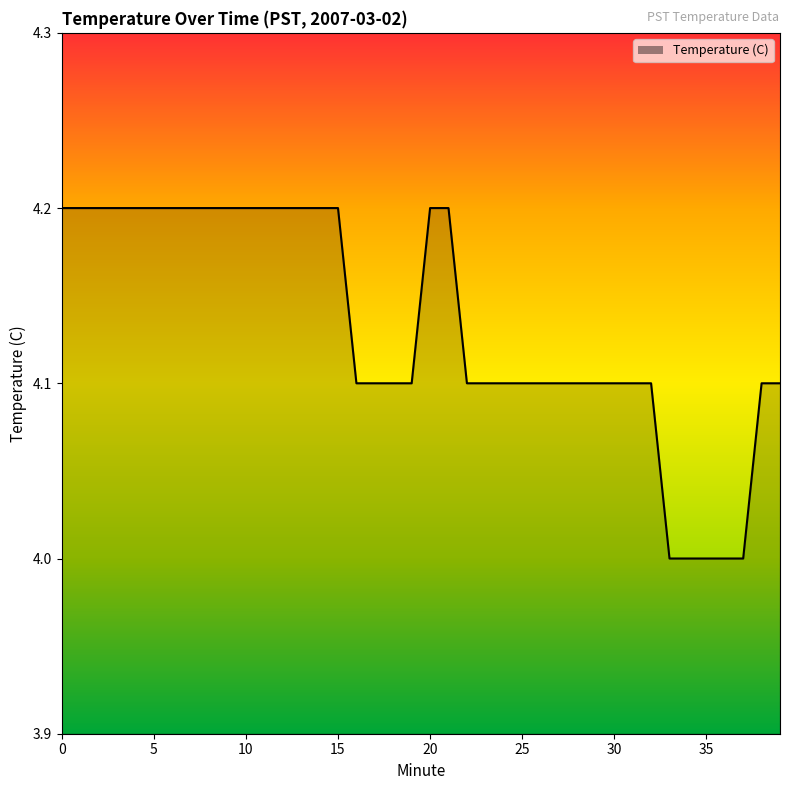

What is the maximum value shown in the chart?

4.2